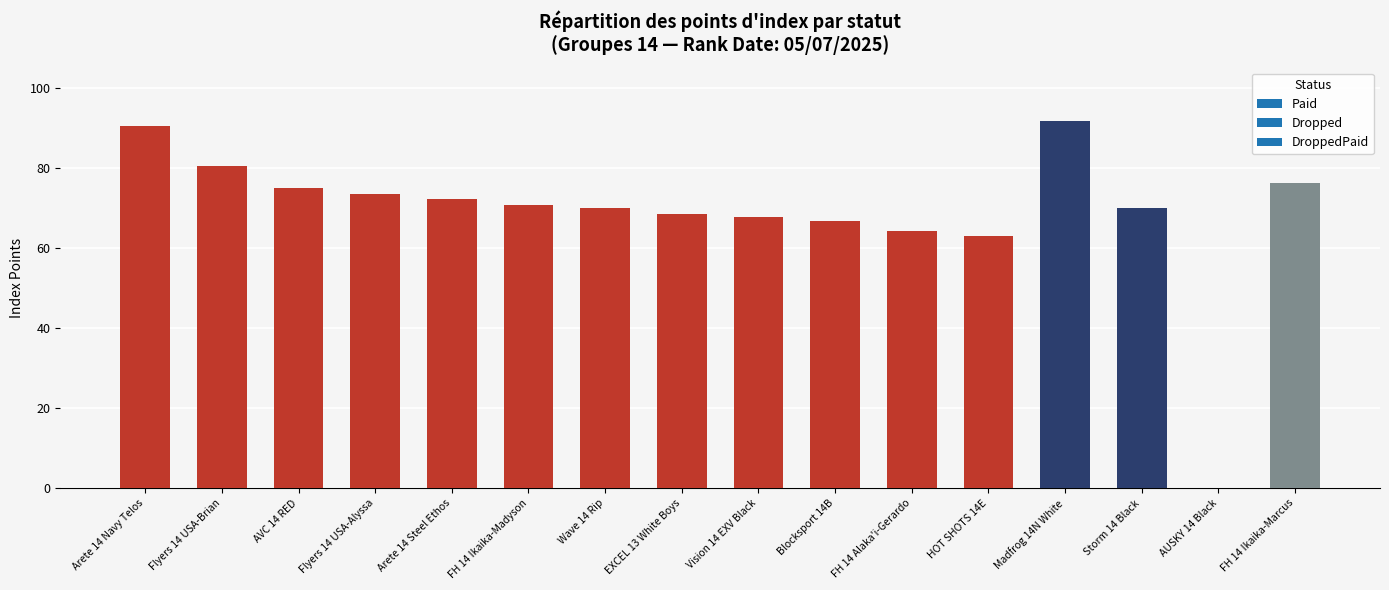

At which label is the value closest to 45?

HOT SHOTS 14E